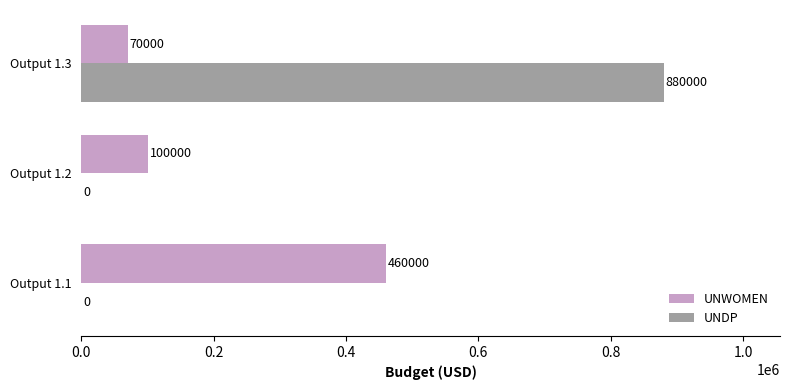

Which category has the highest value across all series?

Output 1.3